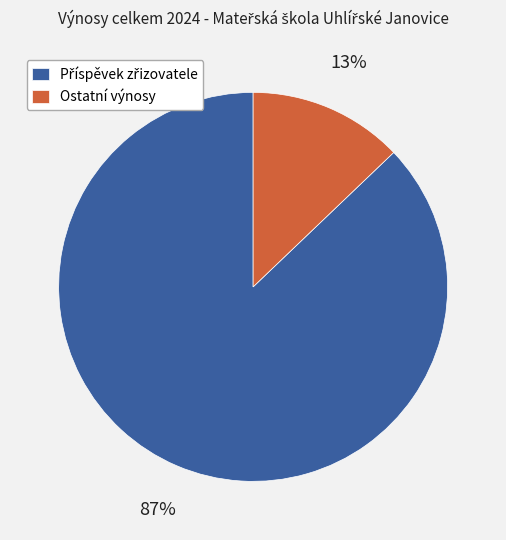

What percentage is the Ostatní výnosy slice, to the nearest percent?

13%